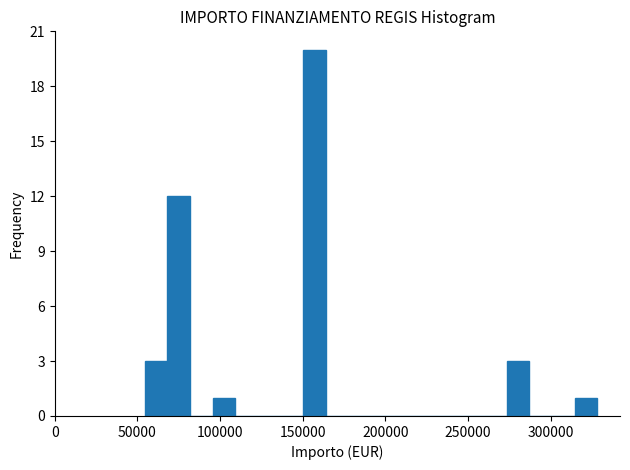

Around what value on the x-axis is the tallest bar? Give the approximate position of its centre, as read against the axis.

155000